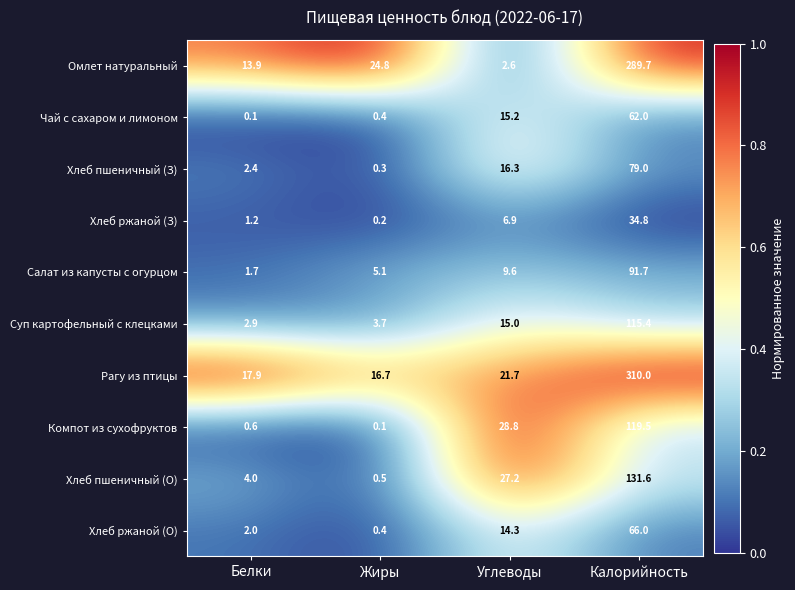

At which category is the sum across all series the highest?

Калорийность